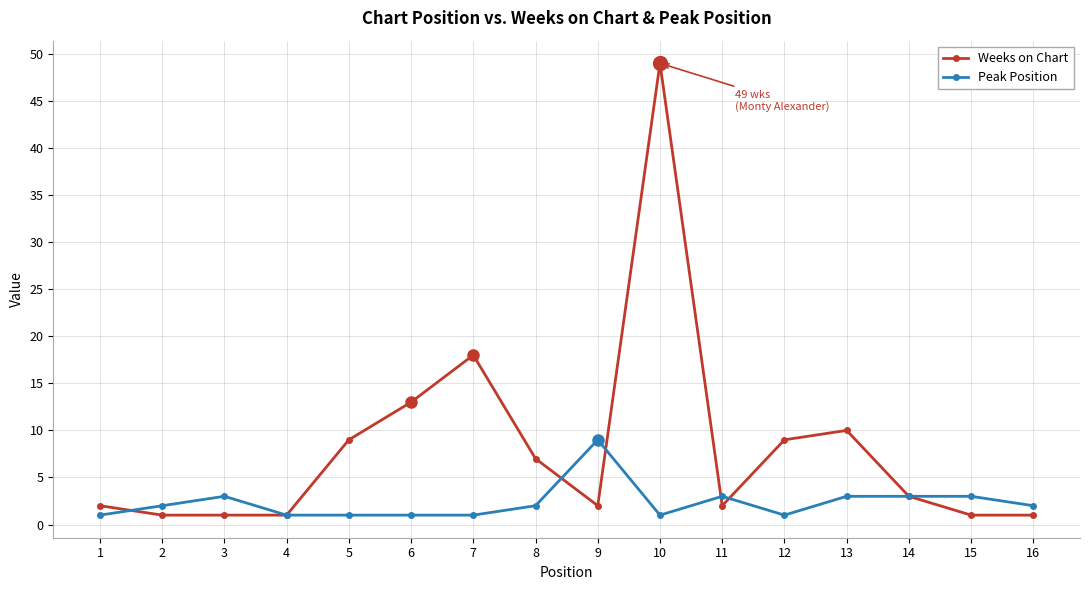

Rank the series by their maximum value, from highest to lowest.

Weeks on Chart, Peak Position